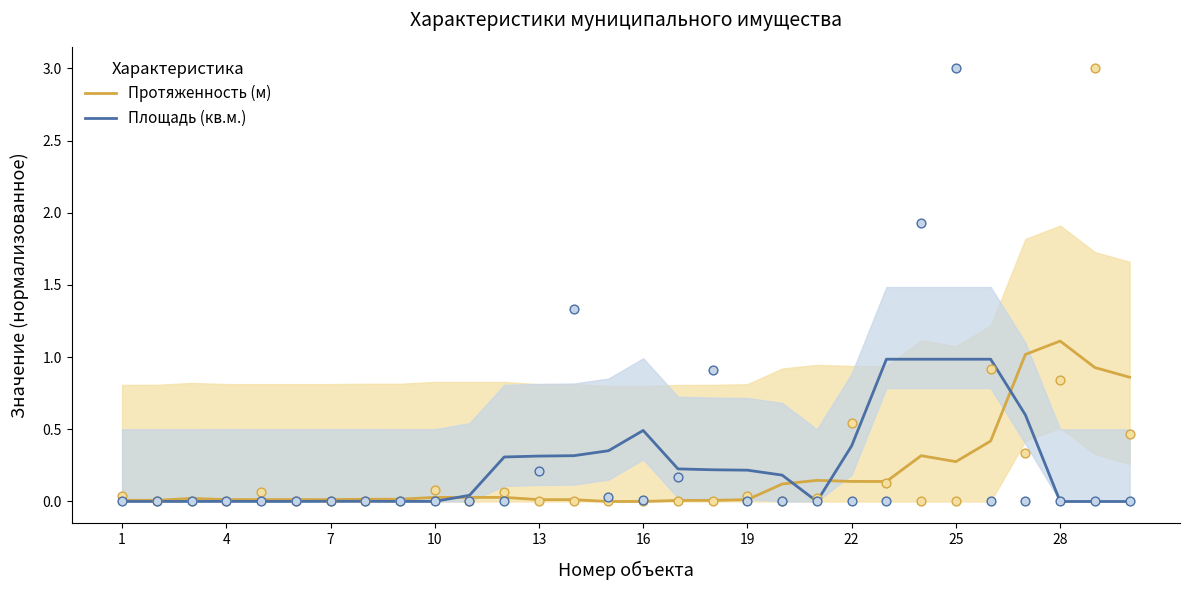

What are all the series names shown in the legend?

Протяженность (м), Площадь (кв.м.)